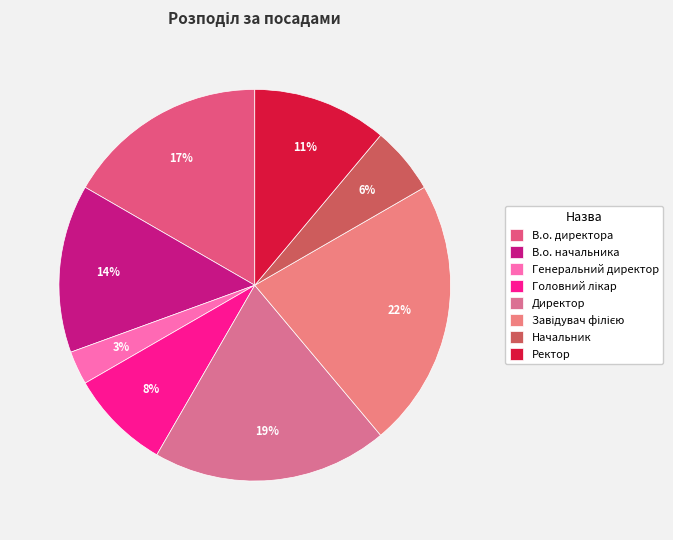

To the nearest percent, what is the difference between the Начальник and Генеральний директор slice percentages?

3%